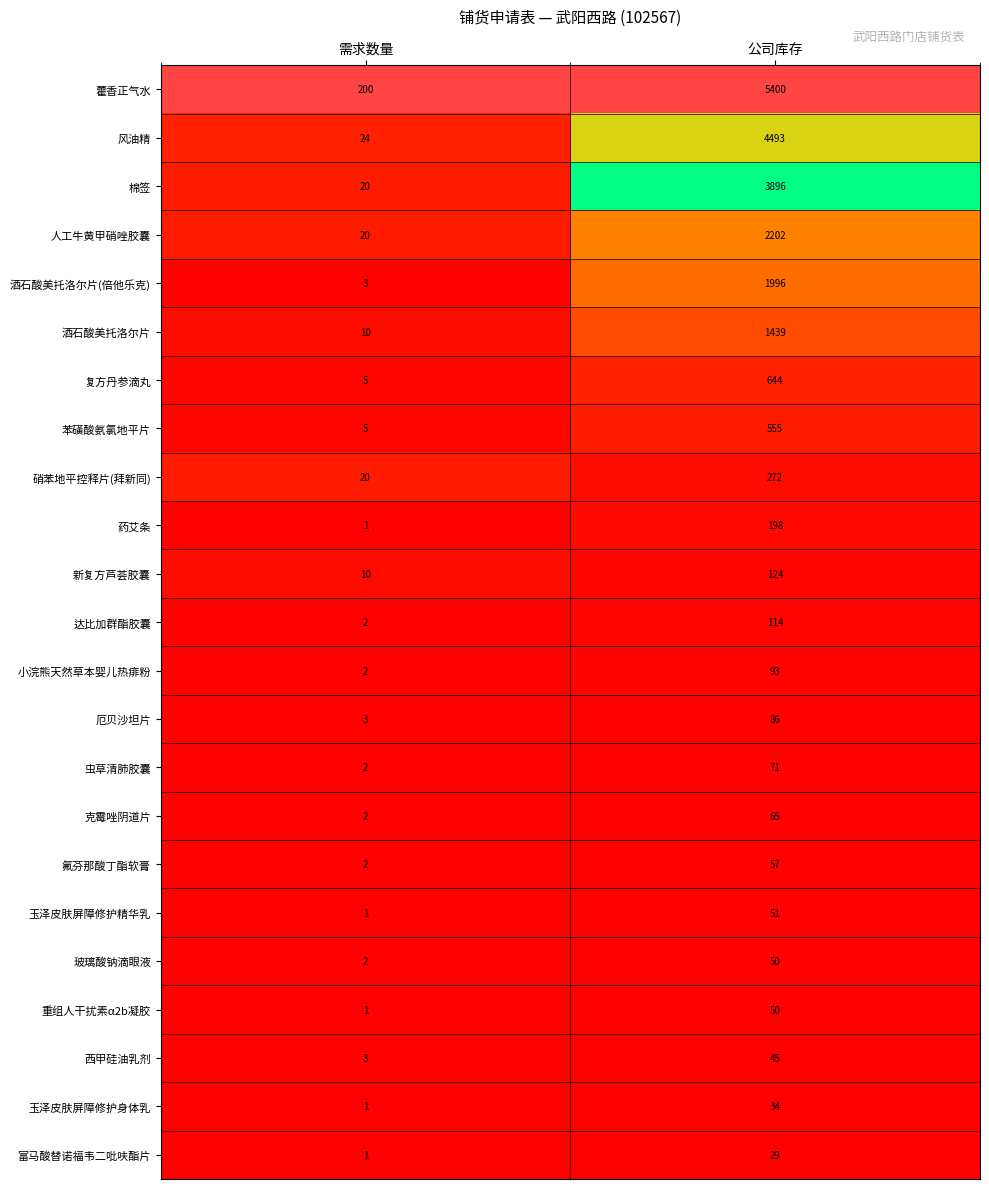

What is the average value of the 小浣熊天然草本婴儿热痱粉 series?

48